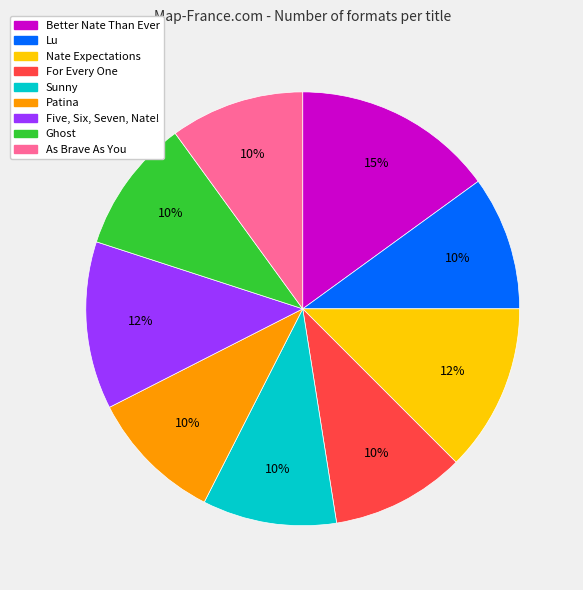

Do Better Nate Than Ever and Lu together represent more than half of the pie?

No